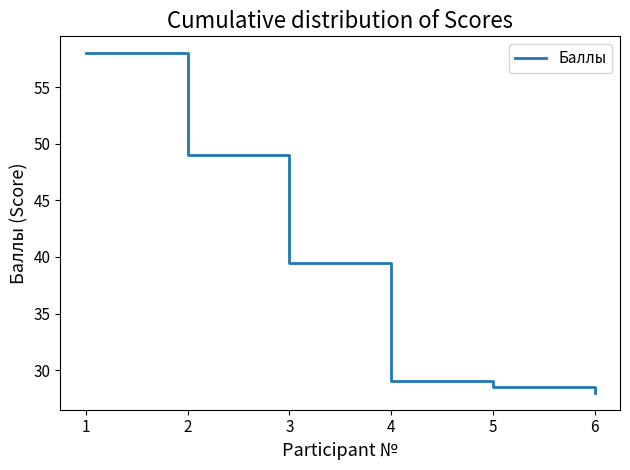

Is it true that the value at 1 is 58.0?

True